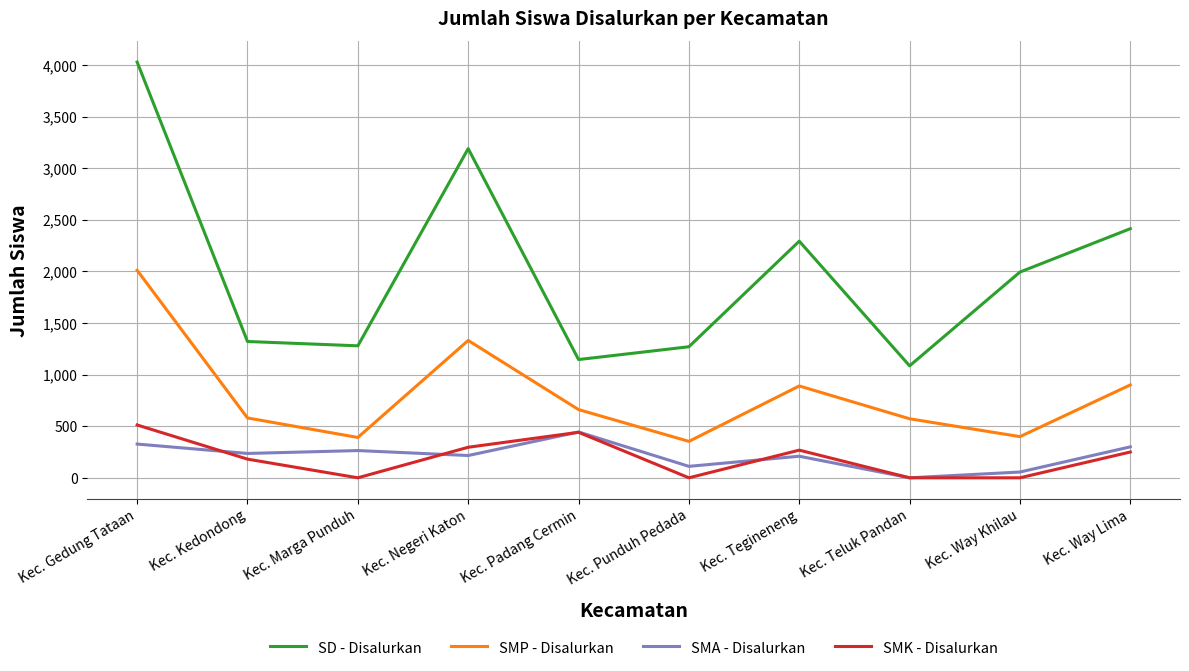

Between Kec. Negeri Katon and Kec. Tegineneng, which series saw the biggest shift?

SD - Disalurkan